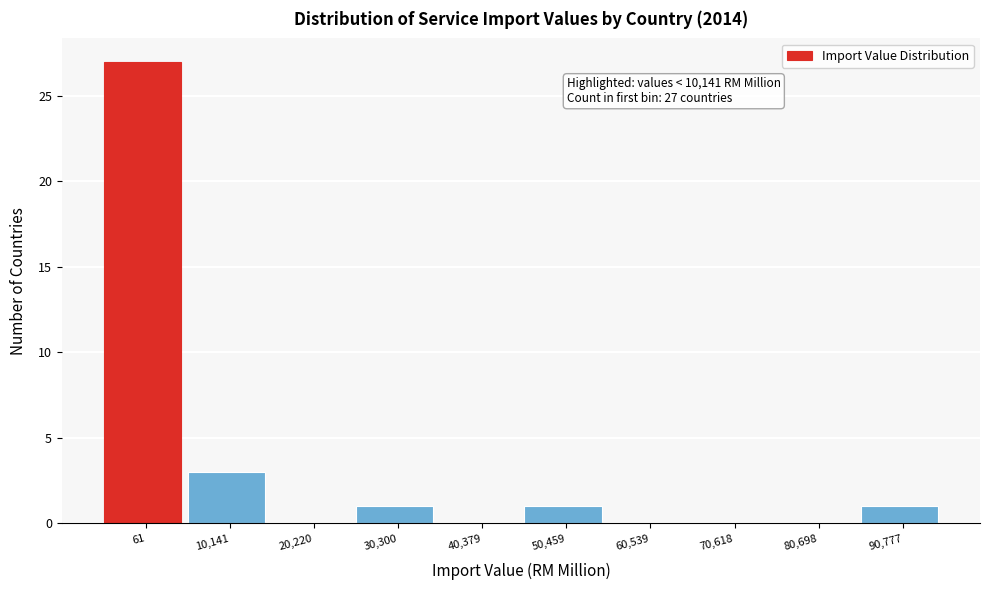

Reading right to left, what are all the values shown in this chart?

90,777=1	80,698=0	70,618=0	60,539=0	50,459=1	40,379=0	30,300=1	20,220=0	10,141=3	61=27